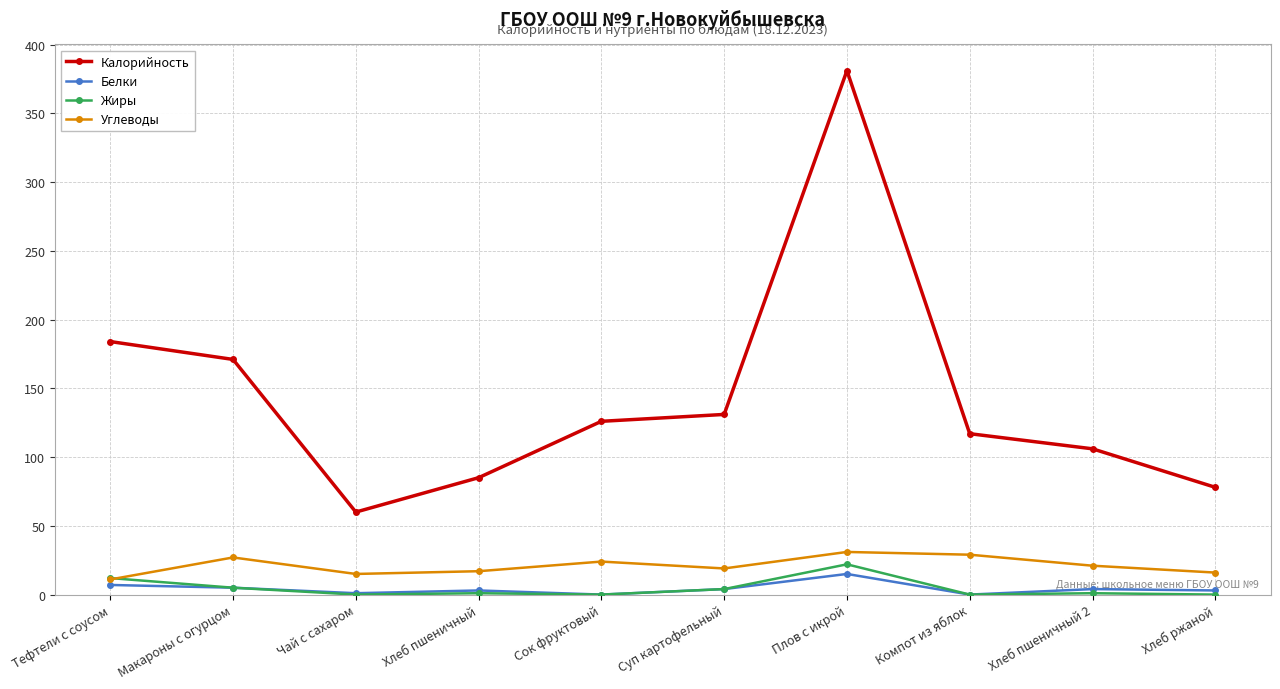

What is the spread (max minus min) of values at Сок фруктовый?

126